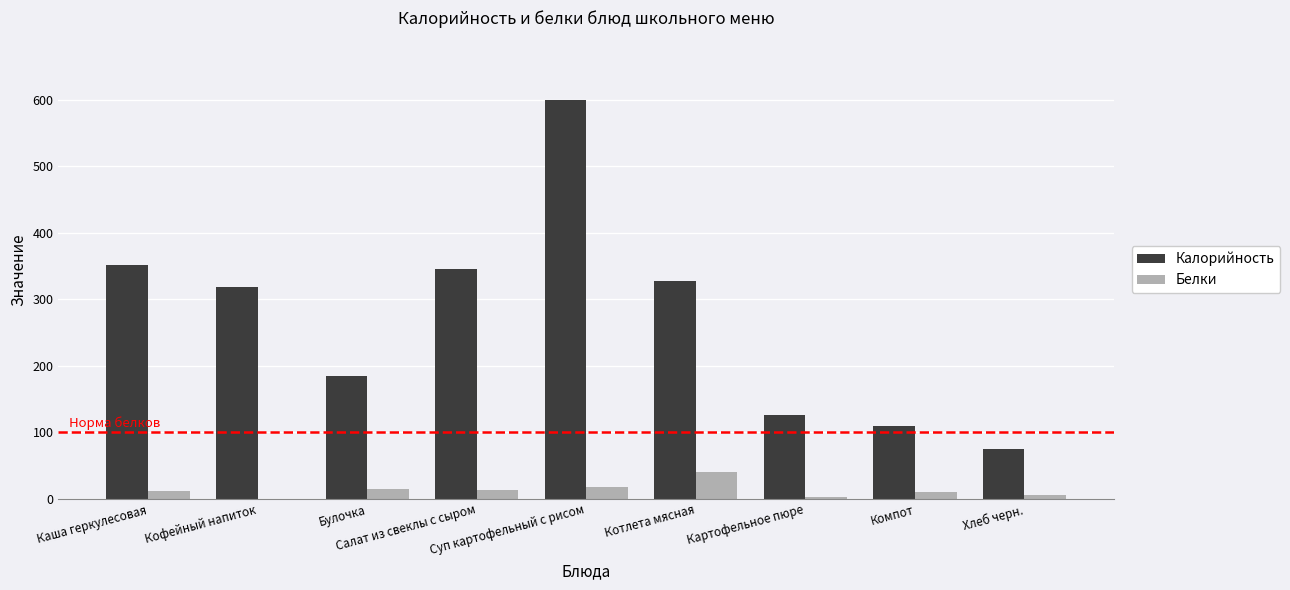

At which category does the chart reach its peak across all series?

Суп картофельный с рисом